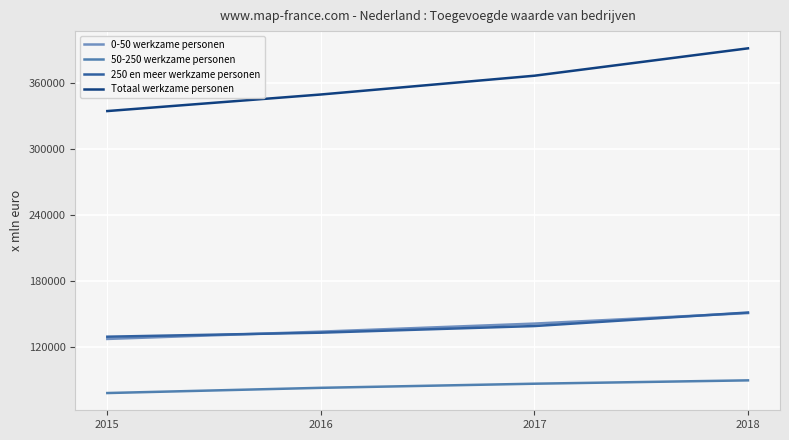

True or false: Totaal werkzame personen and 0-50 werkzame personen cross at least once.

False